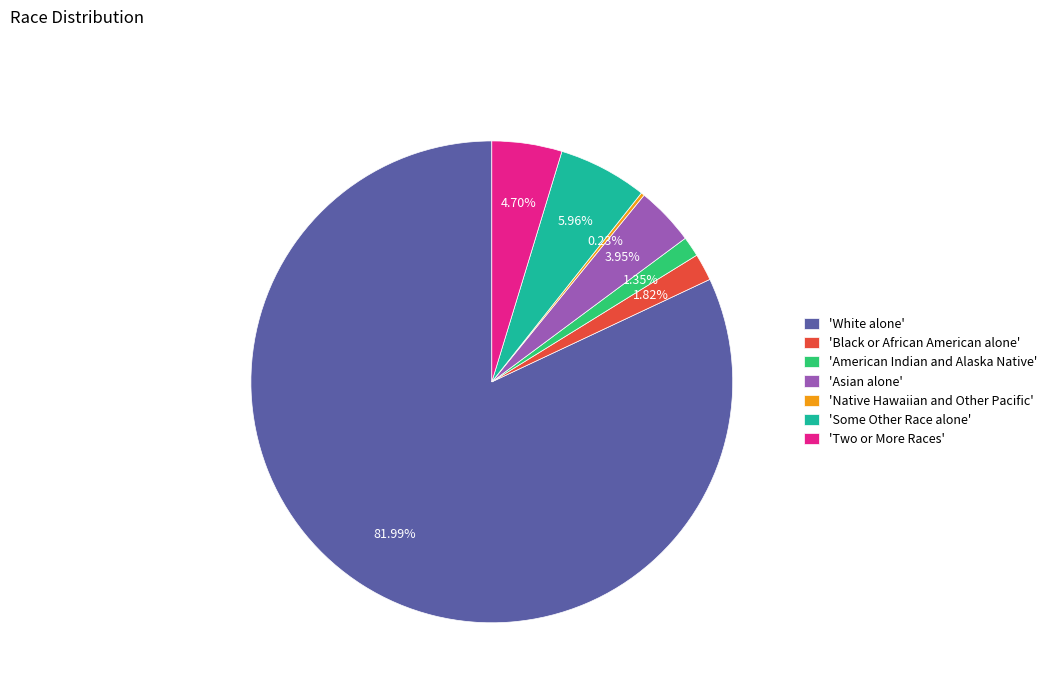

Between 'Some Other Race alone' and 'American Indian and Alaska Native', which is larger?

'Some Other Race alone'